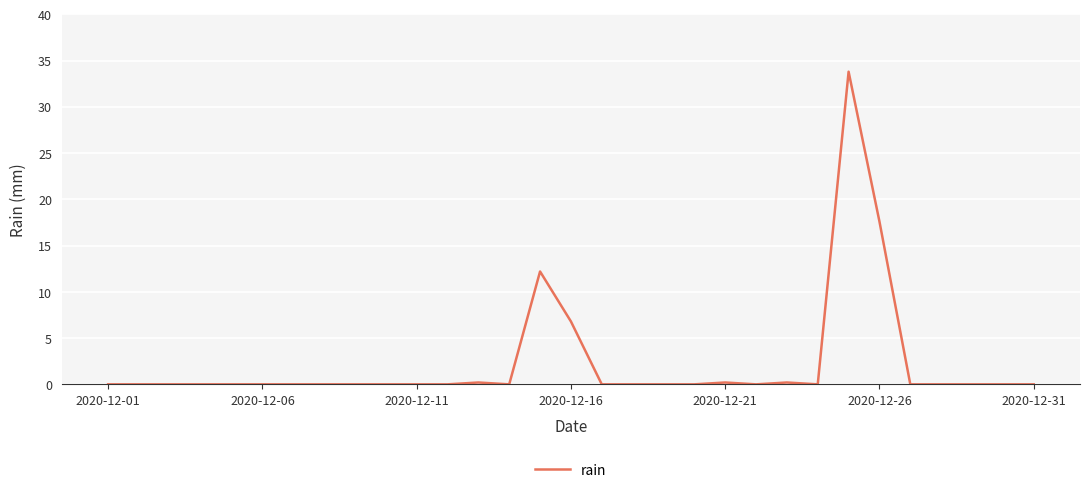

What is the maximum value shown in the chart?

33.8